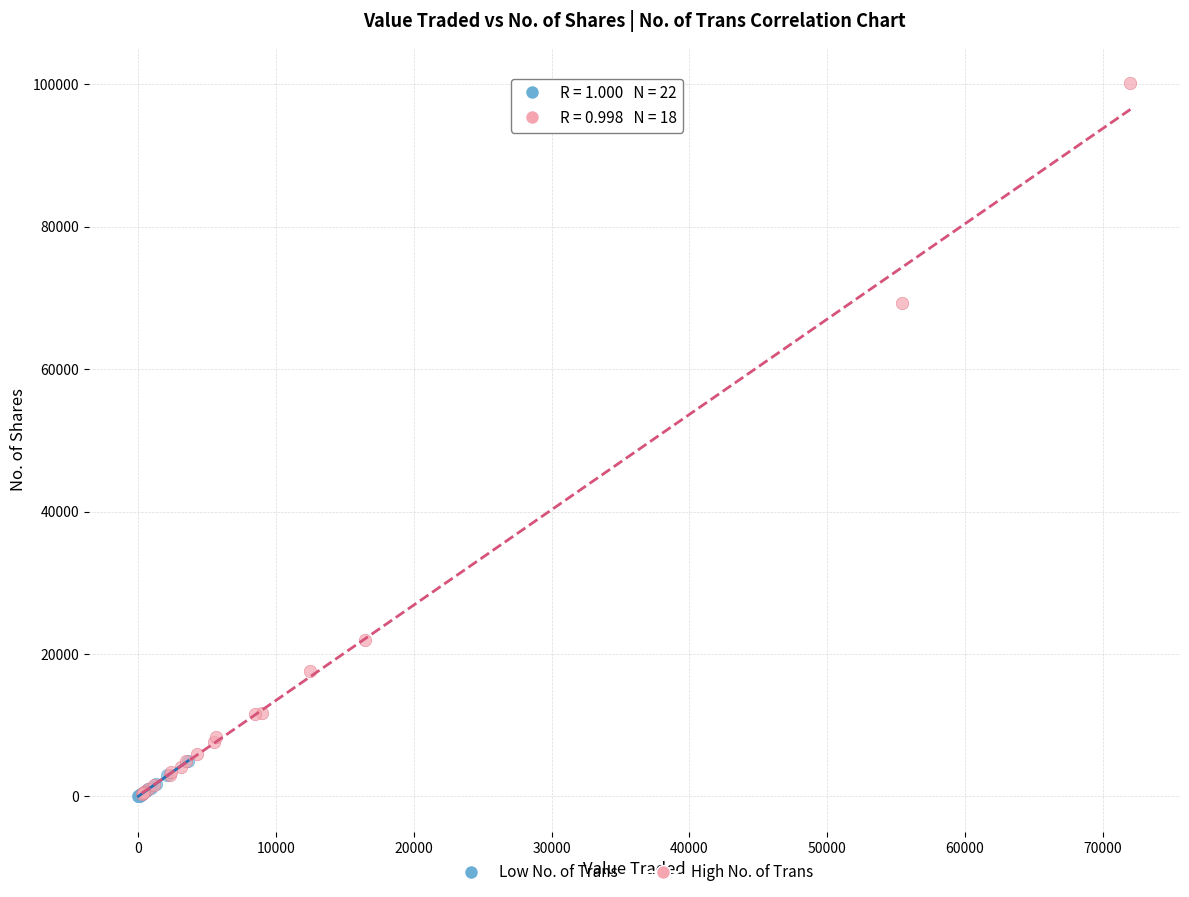

What are all the series names shown in the legend?

Low No. of Trans, High No. of Trans